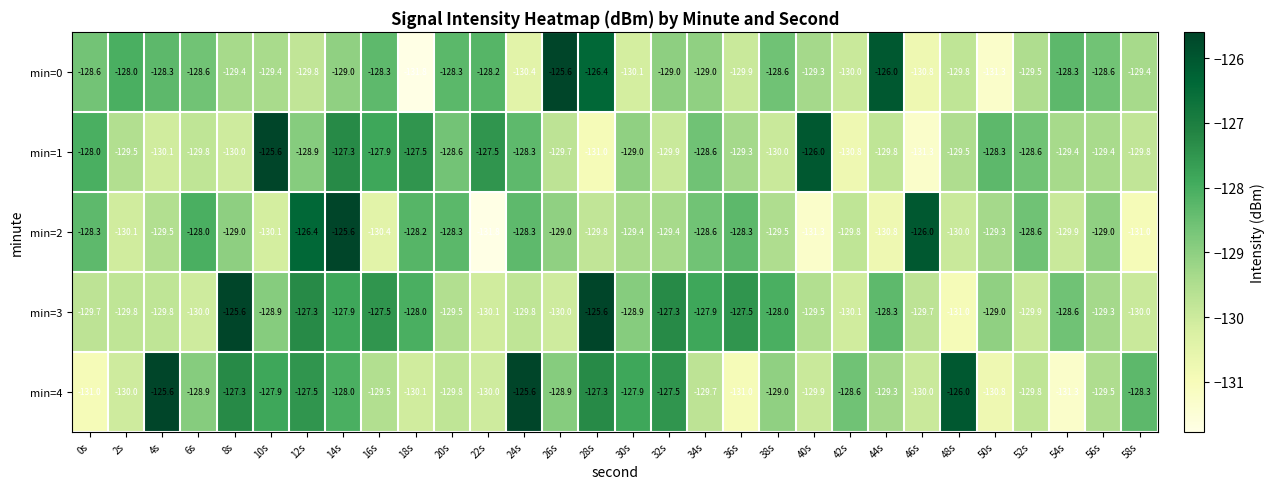

At which category is the sum across all series the highest?

14s